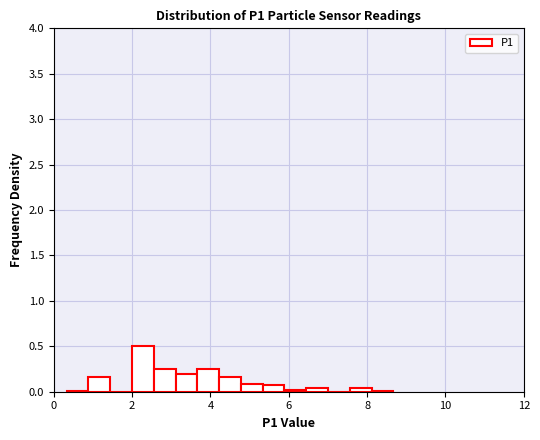

Read against the x-axis, roughly where is the centre of the tallest bar?

2.2